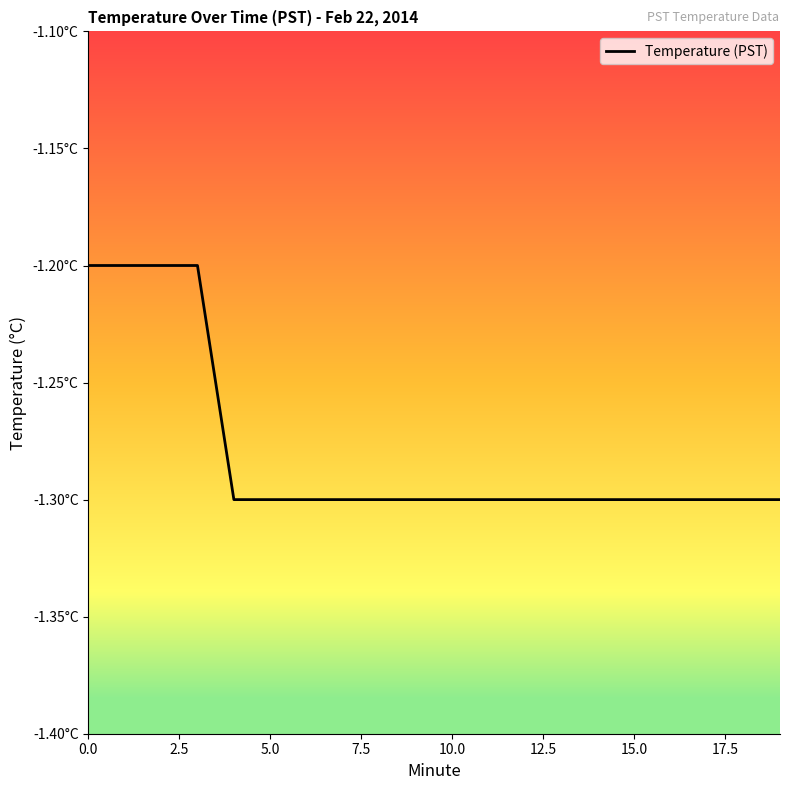

What value does the data have at 17?

-1.3